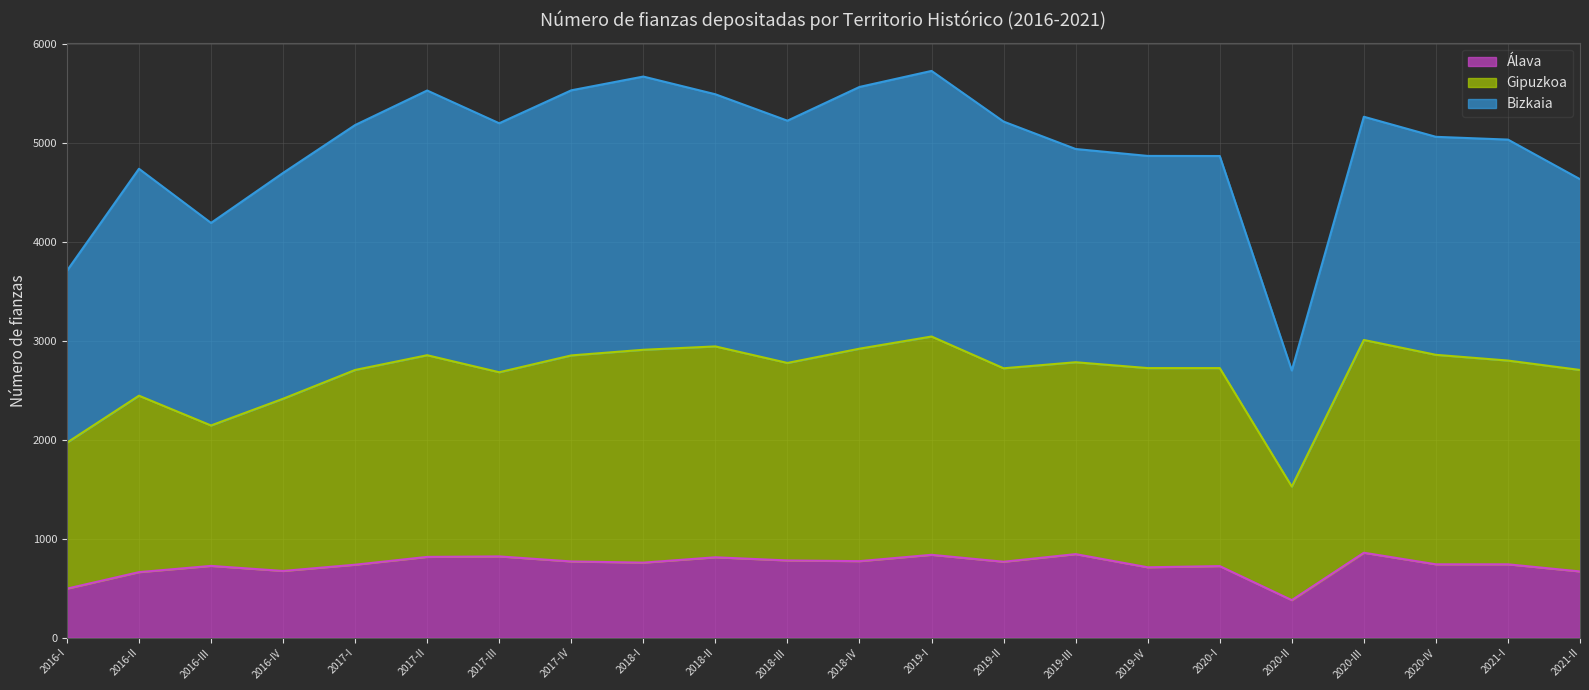

The Álava series shows 189 at 2021-II. True or false?

False